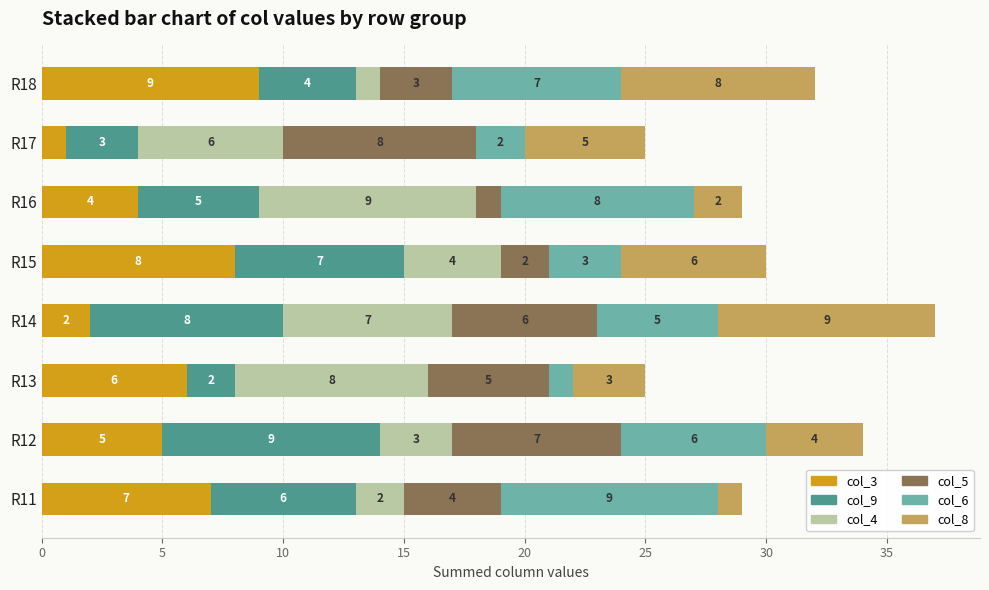

Which category has the highest value in the col_3 series?

R18